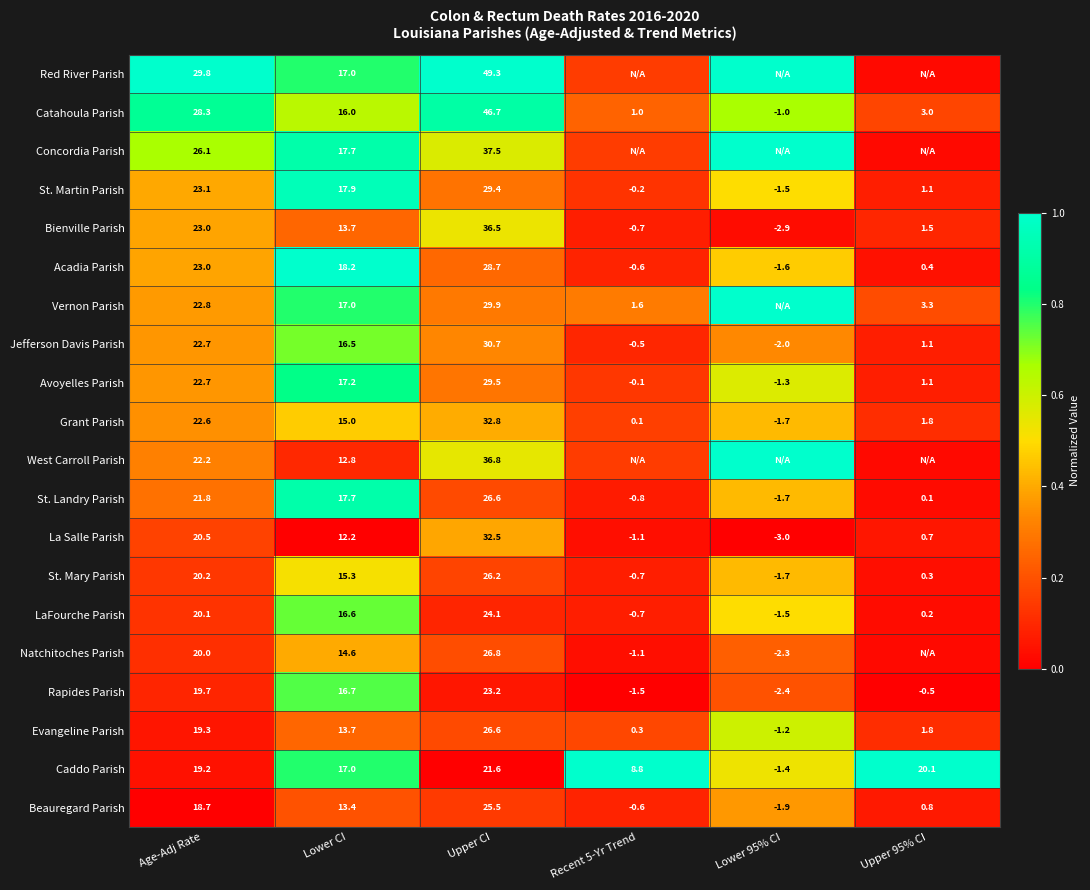

At which label does Catahoula Parish first exceed 16?

Age-Adj Rate